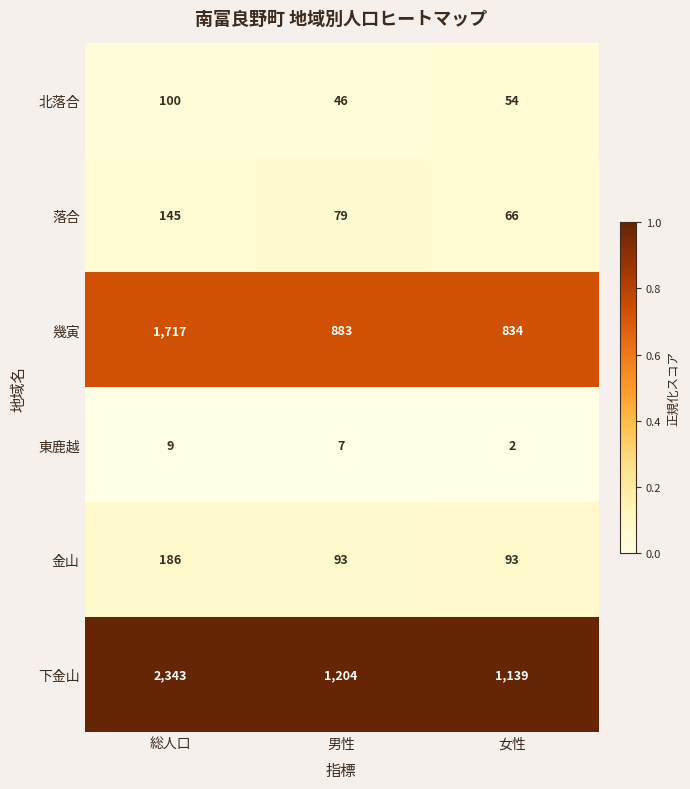

Which series has the largest range (max minus min)?

下金山